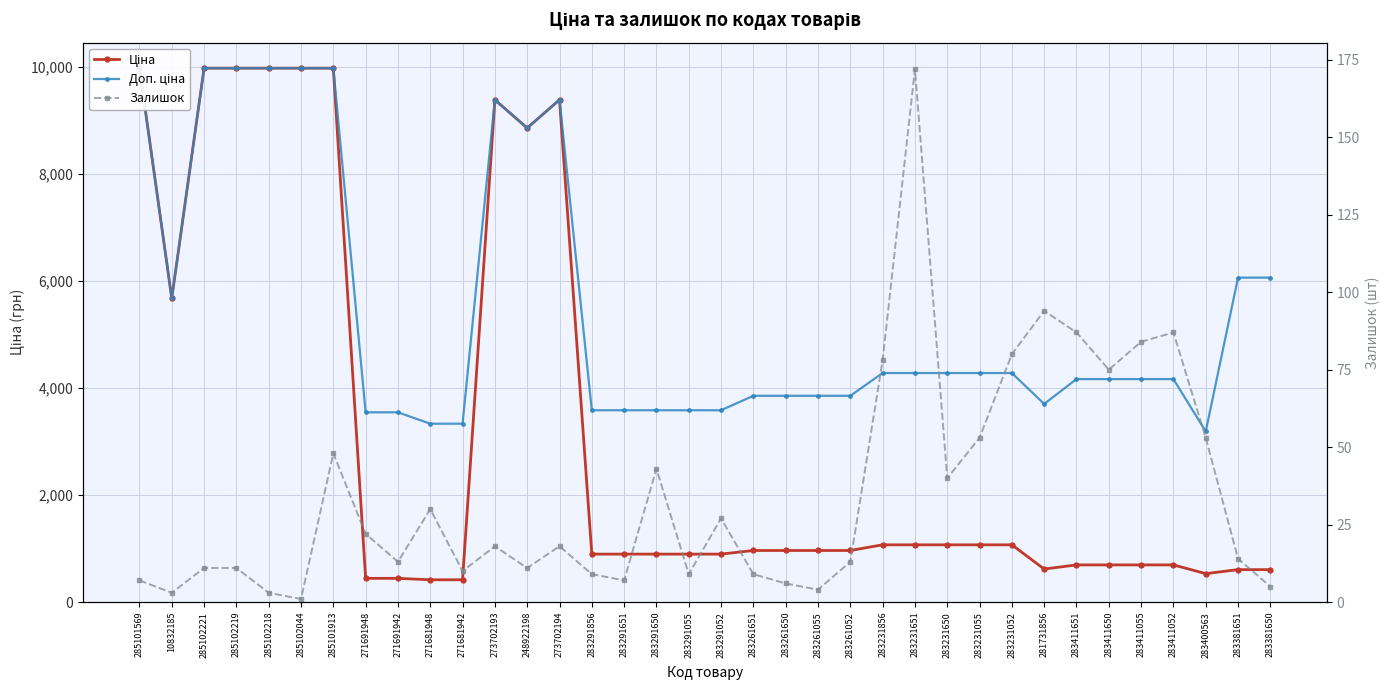

What position from the left is 248922198?

13